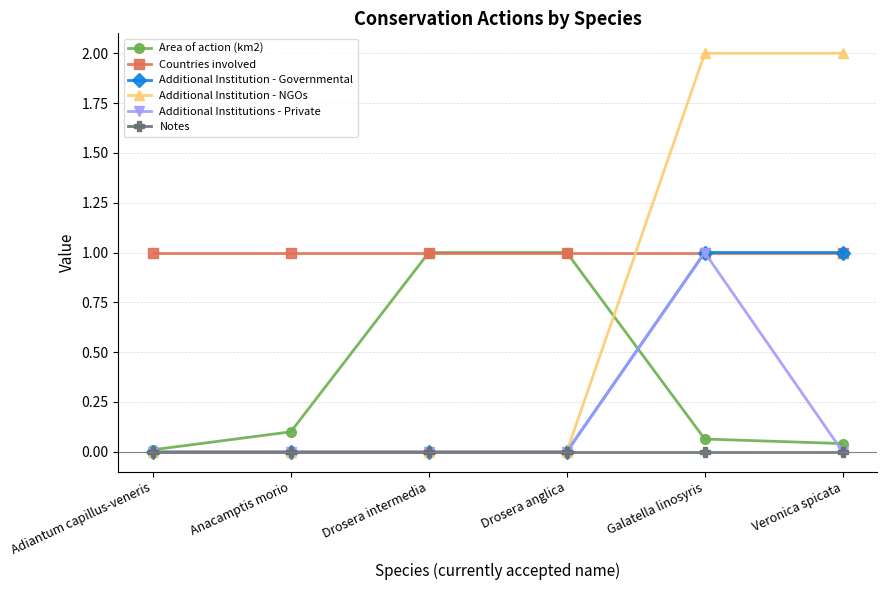

True or false: Additional Institution - NGOs has a value of 2.0 at Veronica spicata.

True